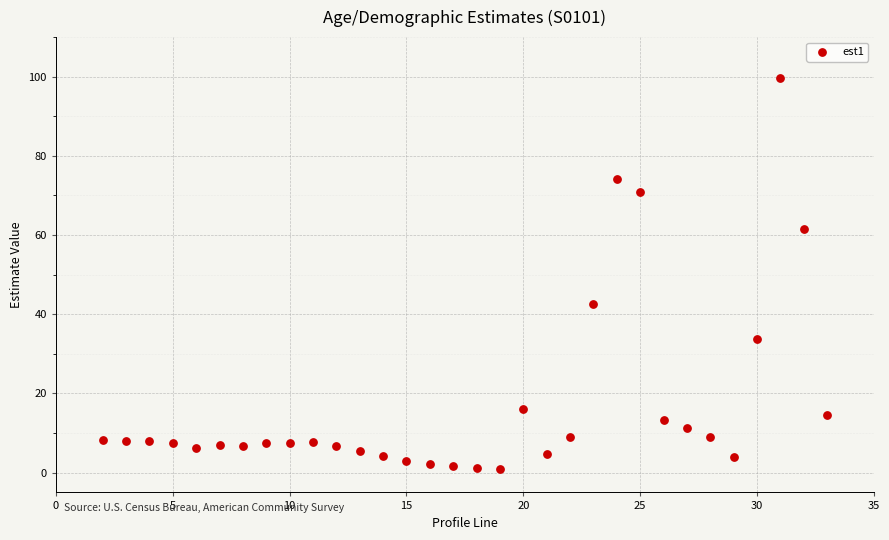

What is the range of Y values (max minus min)?

98.8